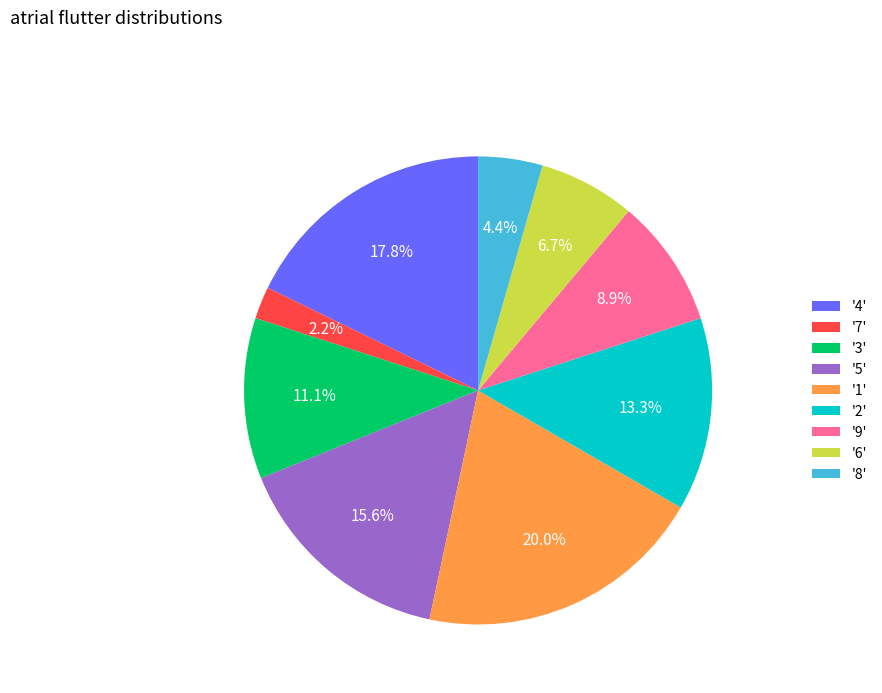

Does any single category account for the majority?

No